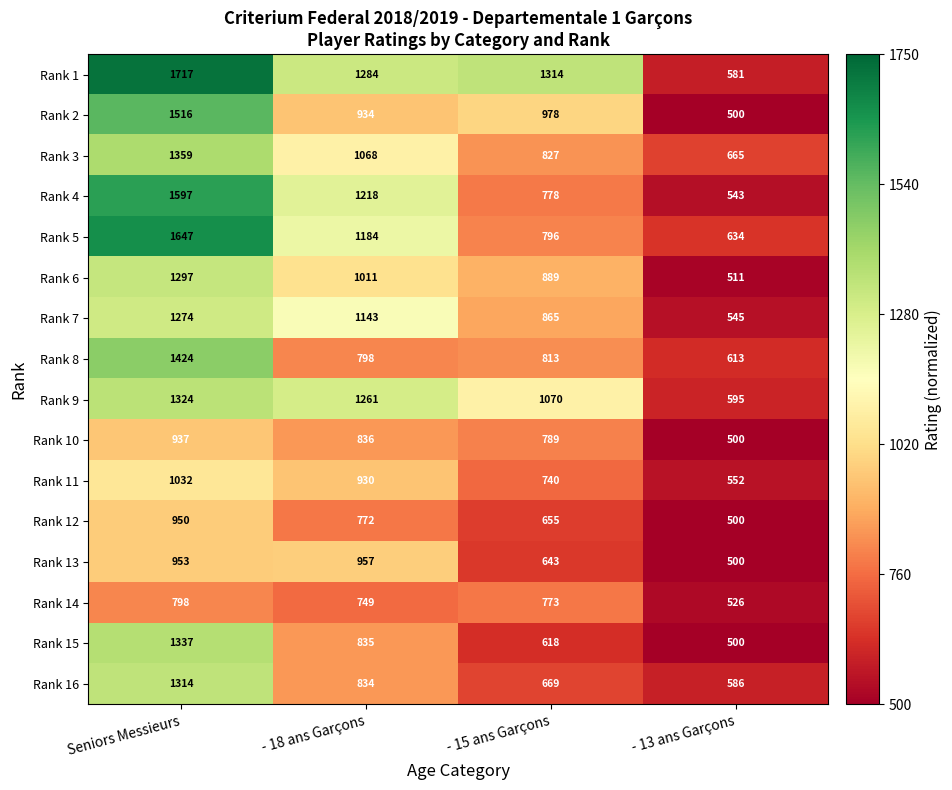

At which label does Rank 6 first exceed 1011?

Seniors Messieurs